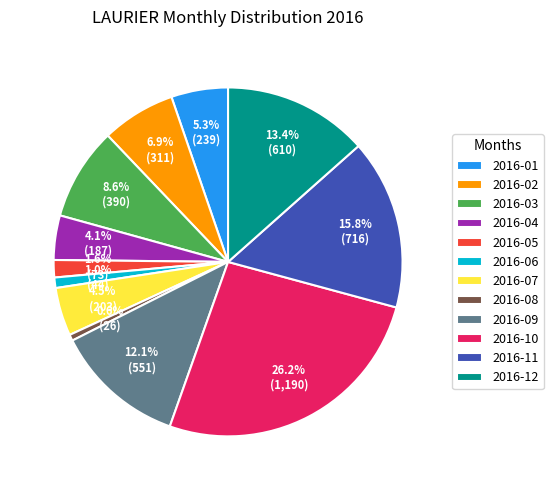

What is the largest slice in the pie chart?

2016-10